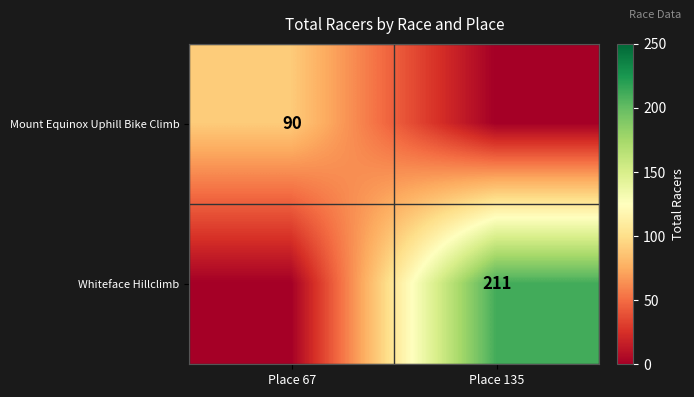

The value of Whiteface Hillclimb at Place 135 is 326. True or false?

False